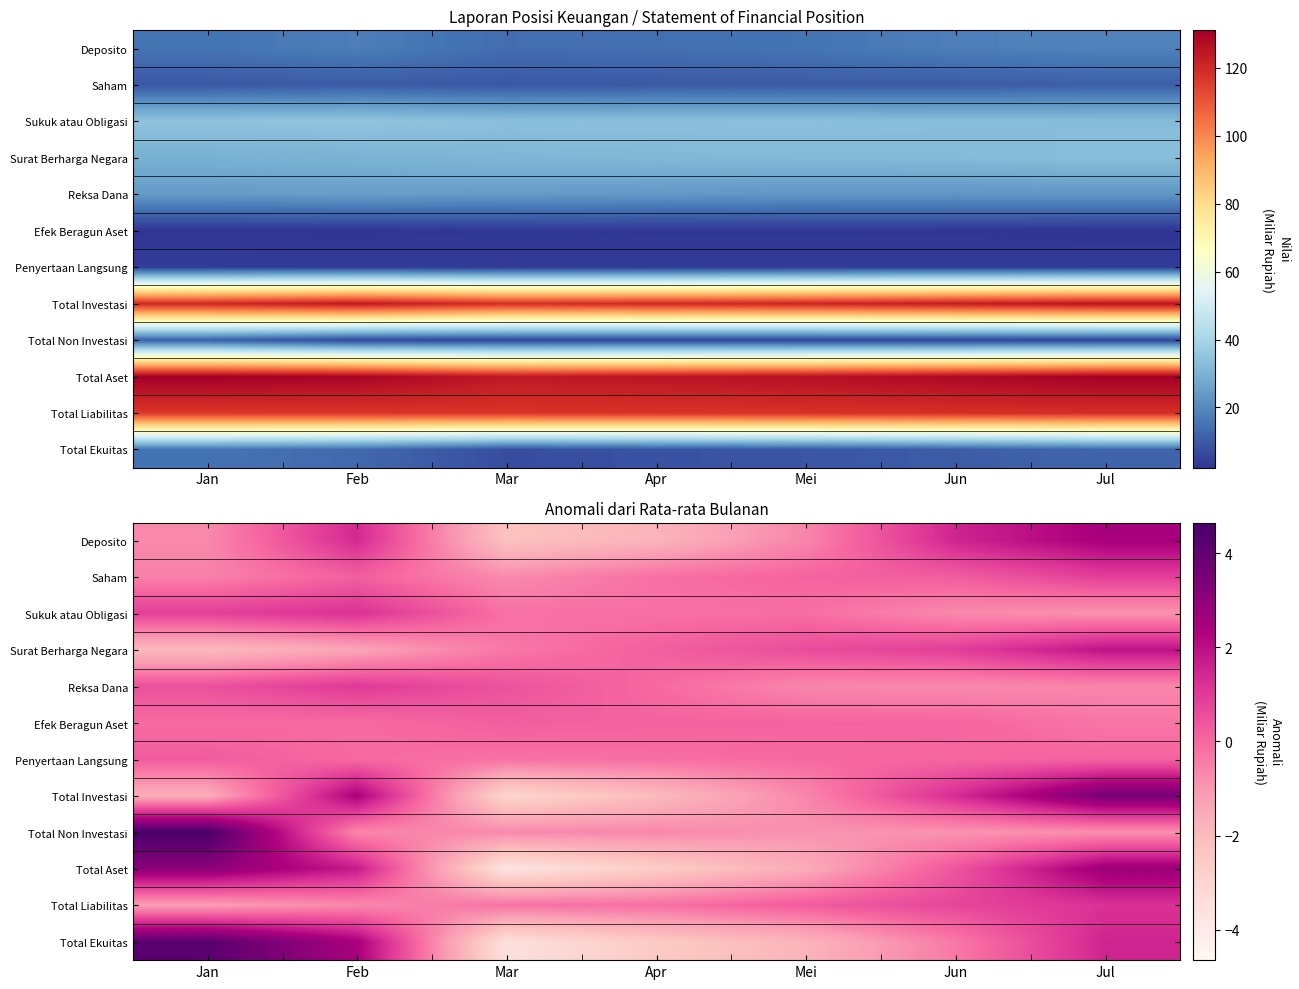

Which series has the widest spread of values?

Total Ekuitas